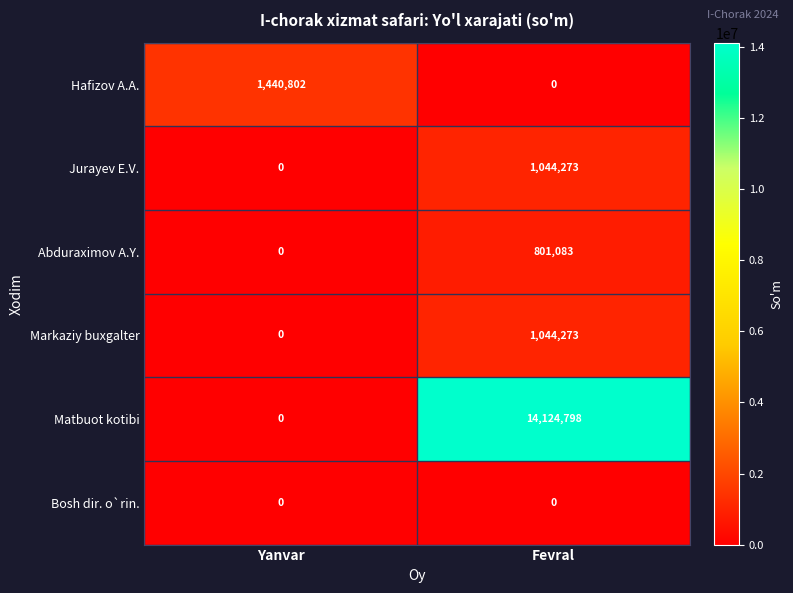

What is the sum of all Abduraximov A.Y. values?

801083